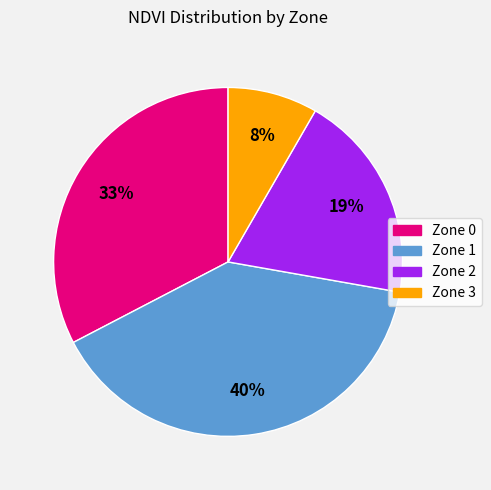

Which category has the smallest portion of the pie?

Zone 3